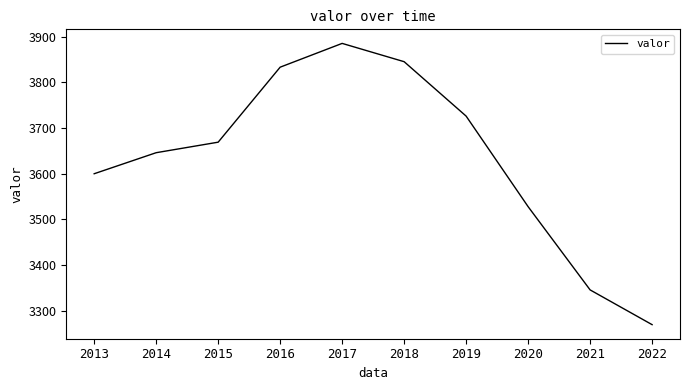

What value does the data have at 2013?

3600